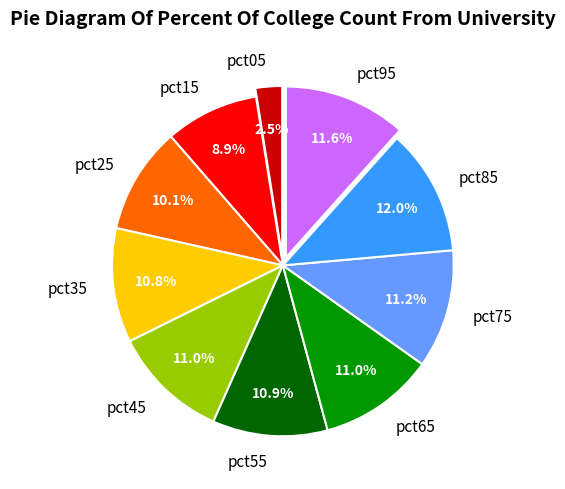

What percentage is the pct95 slice, to the nearest percent?

12%